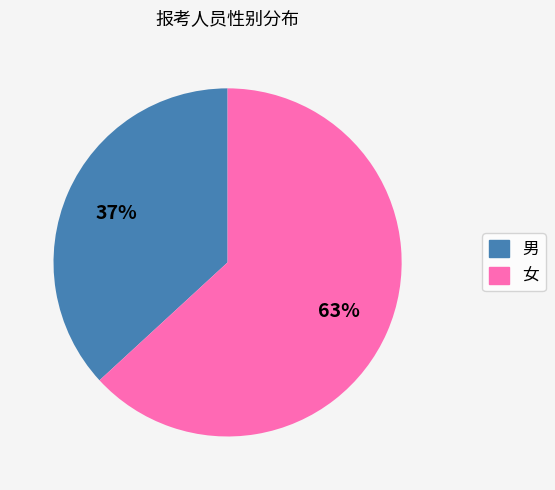

Combined, do 男 and 女 account for over 50%?

Yes